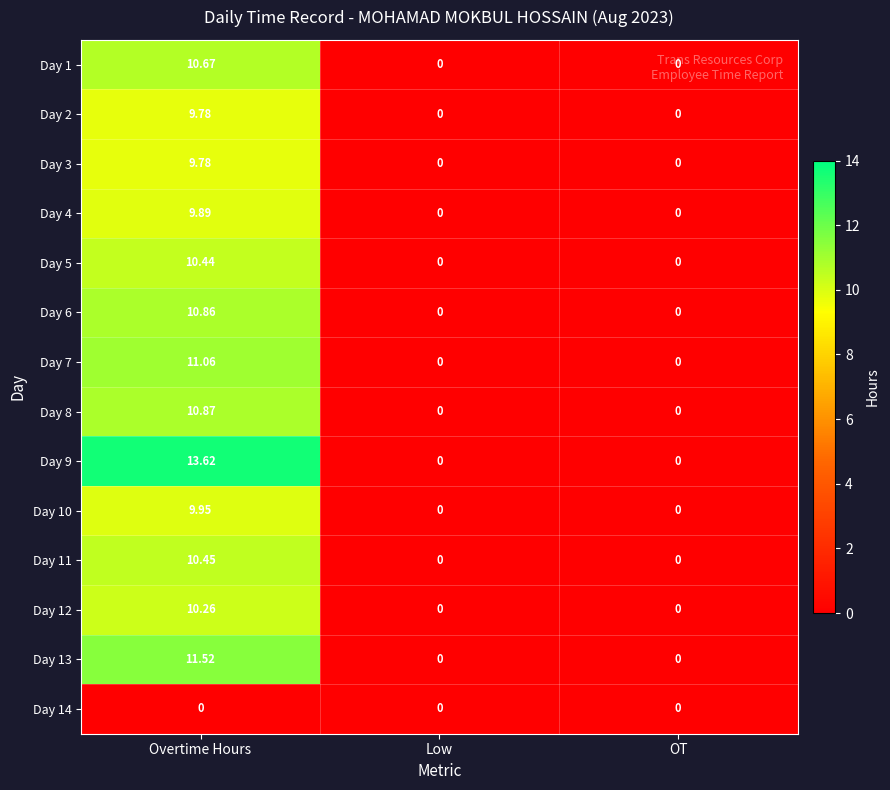

What is the total value across all series at Overtime Hours?

139.2